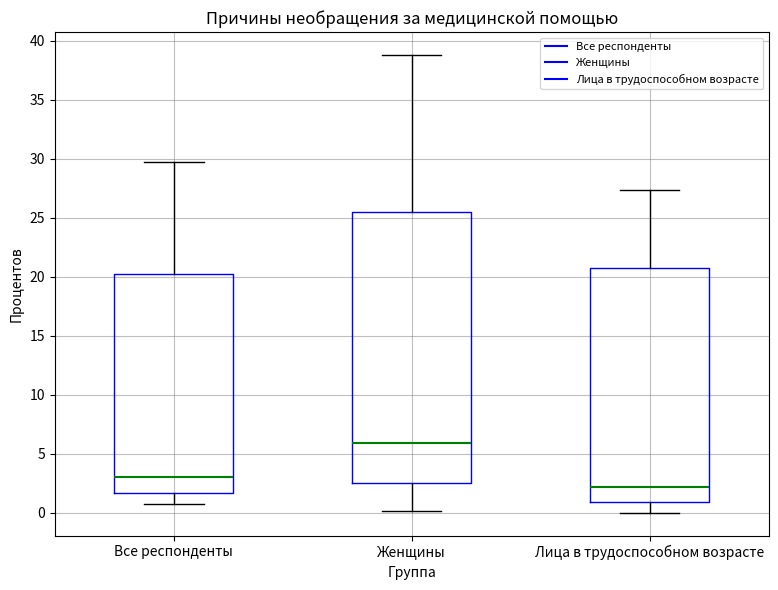

Reading left to right, transcribe this box plot: for each box, give where its median line is, the range the box spans, and where its two whiskers end, as read against the y-axis. The values are not printed on the chart, so give them approximately, as read against the axis.

Все респонденты: median 3.0, box 1.5 to 20.0, whiskers 0.5 to 29.5
Женщины: median 6.0, box 2.5 to 25.5, whiskers 0.0 to 39.0
Лица в трудоспособном возрасте: median 2.0, box 1.0 to 20.5, whiskers 0.0 to 27.5